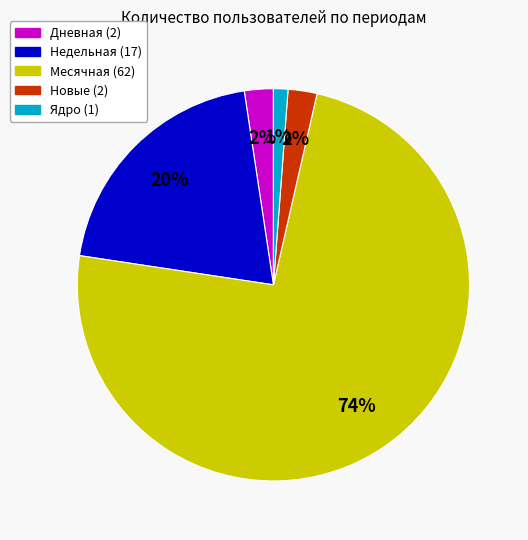

Is there a majority slice in this chart?

Yes